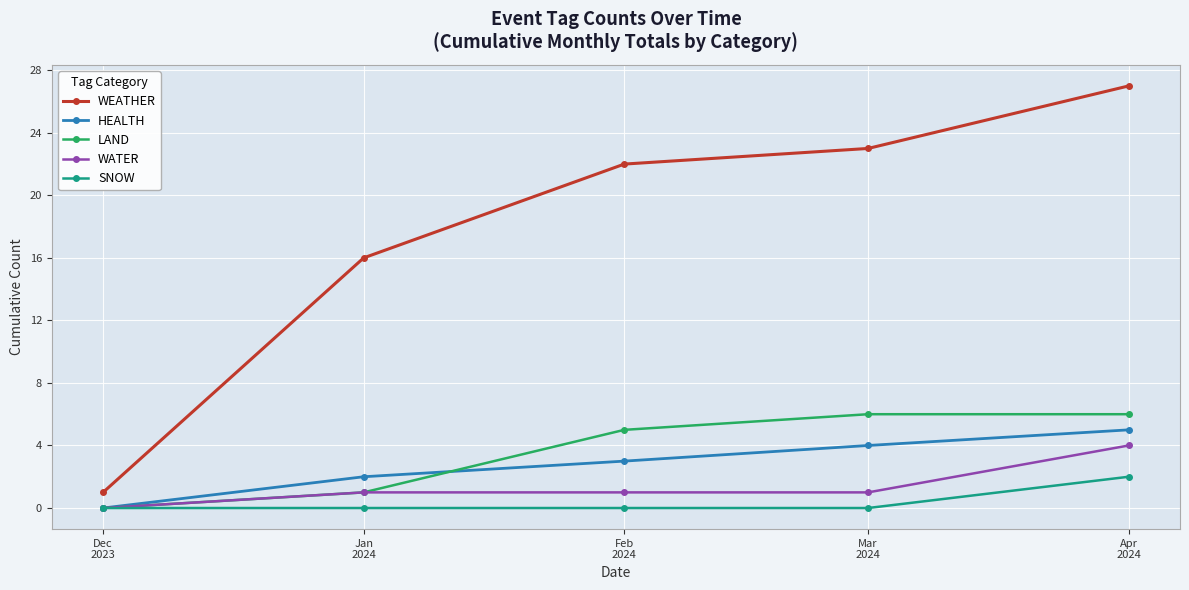

How many data points does each series have?

5